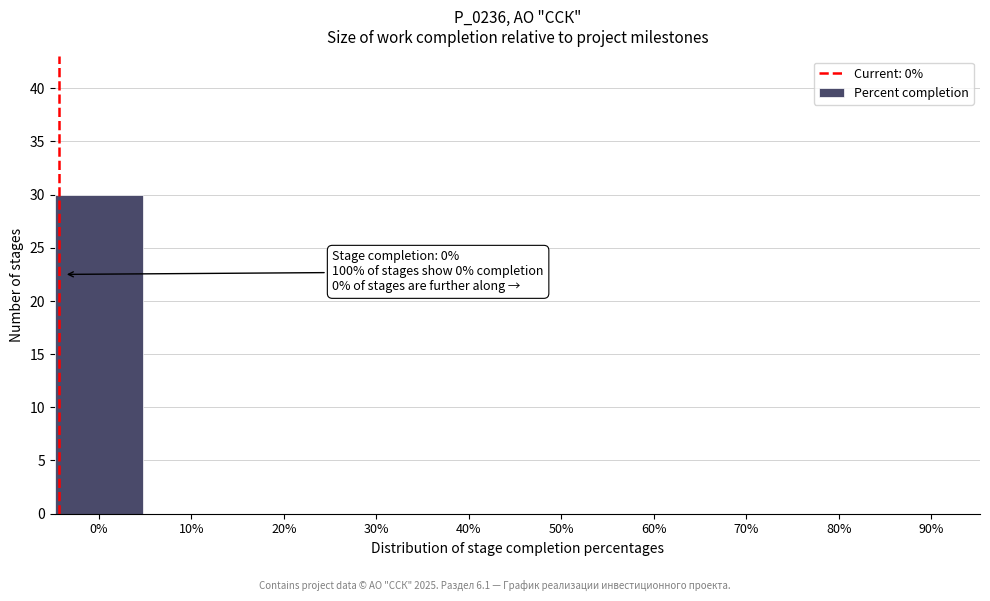

Reading right to left, list all the values displayed in this chart.

90%=0	80%=0	70%=0	60%=0	50%=0	40%=0	30%=0	20%=0	10%=0	0%=30